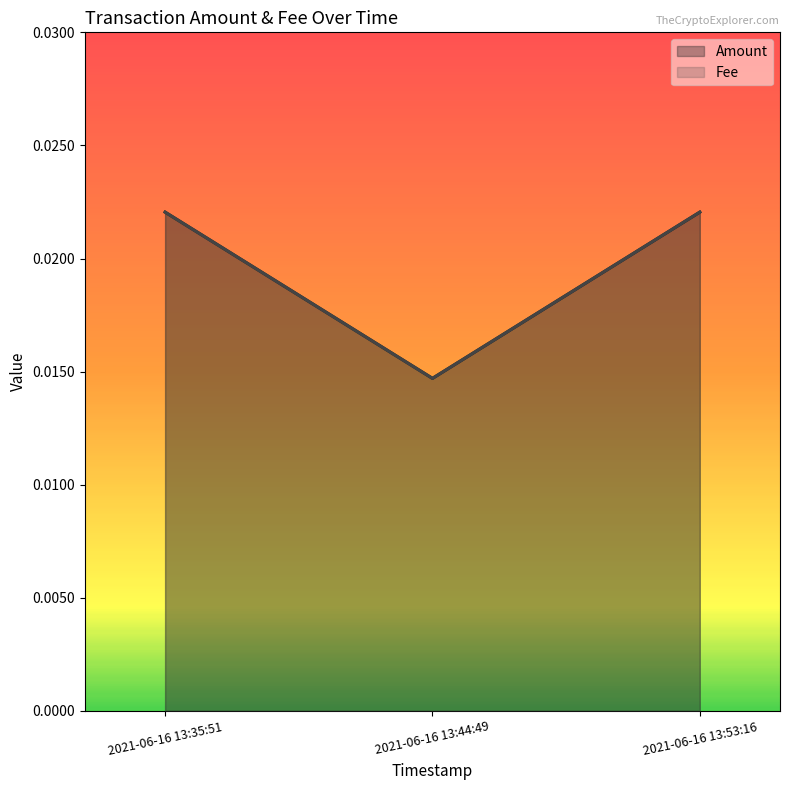

List the series in order of their peak value, highest first.

Amount, Fee